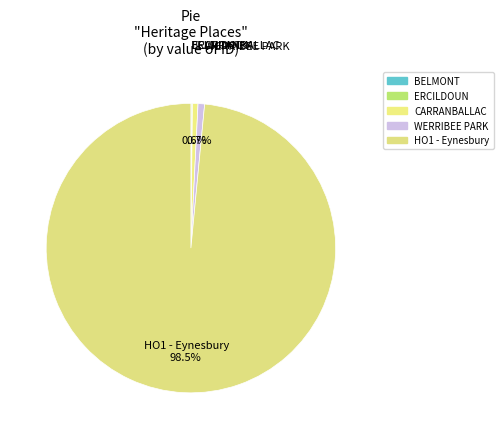

What is the largest slice in the pie chart?

HO1 - Eynesbury